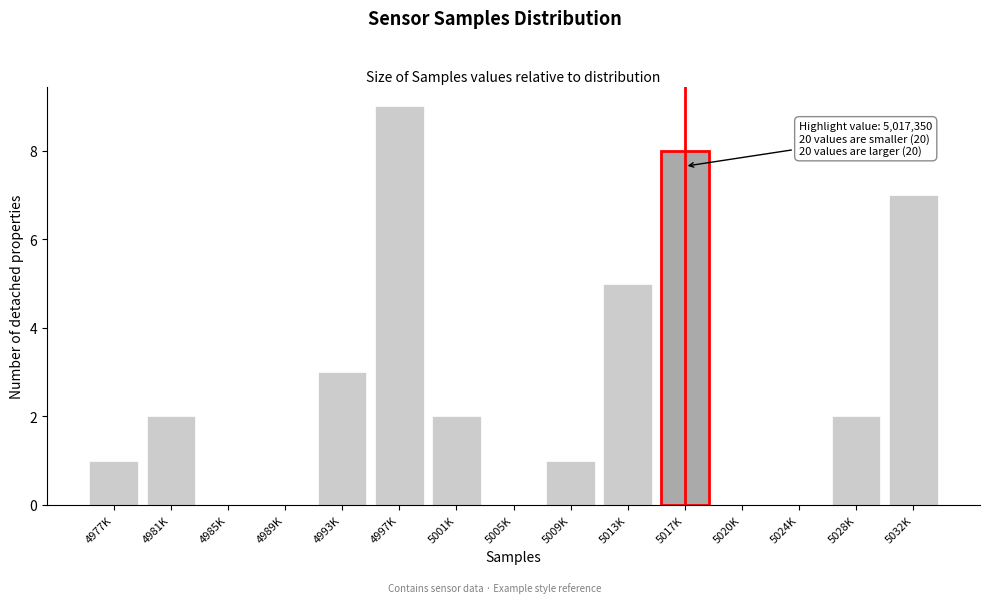

Reading left to right, what are all the values shown in this chart?

4977K=1	4981K=2	4985K=0	4989K=0	4993K=3	4997K=9	5001K=2	5005K=0	5009K=1	5013K=5	5017K=8	5020K=0	5024K=0	5028K=2	5032K=7